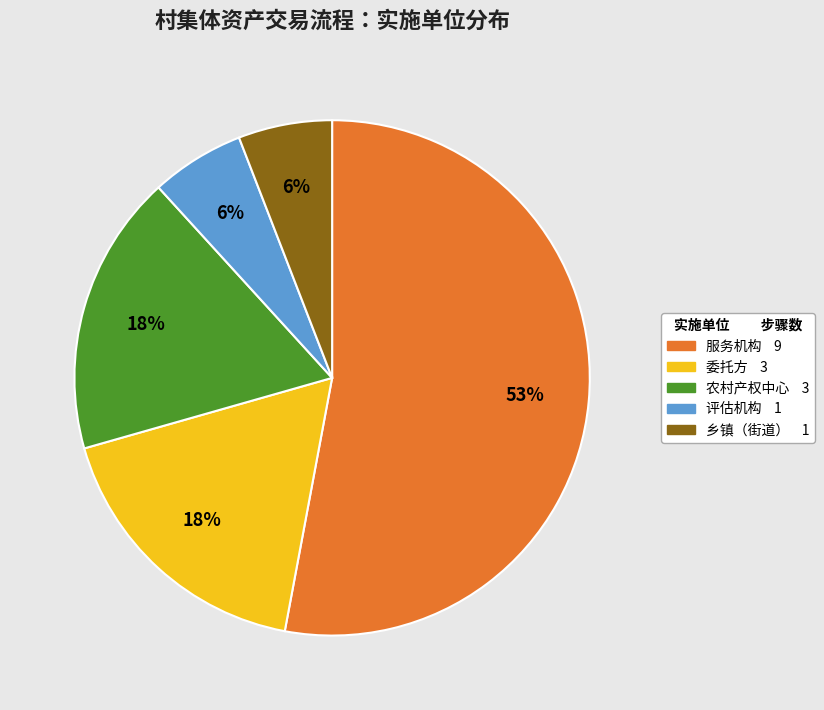

To the nearest percent, what is the average slice percentage?

20%